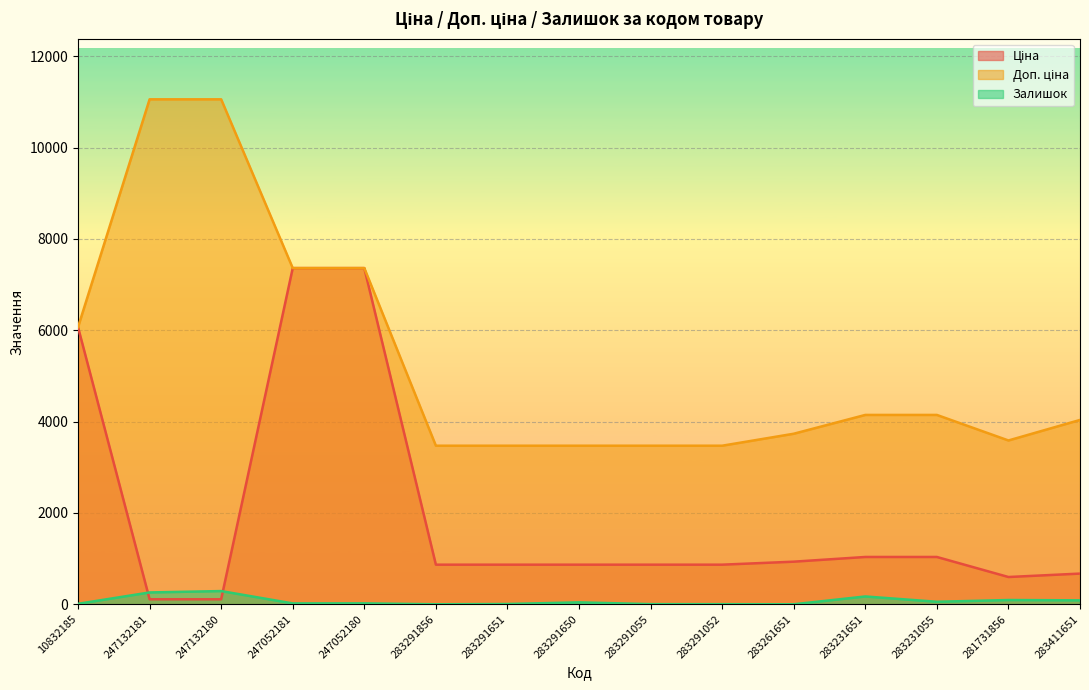

Which category has the highest value in the Доп. ціна series?

247132181